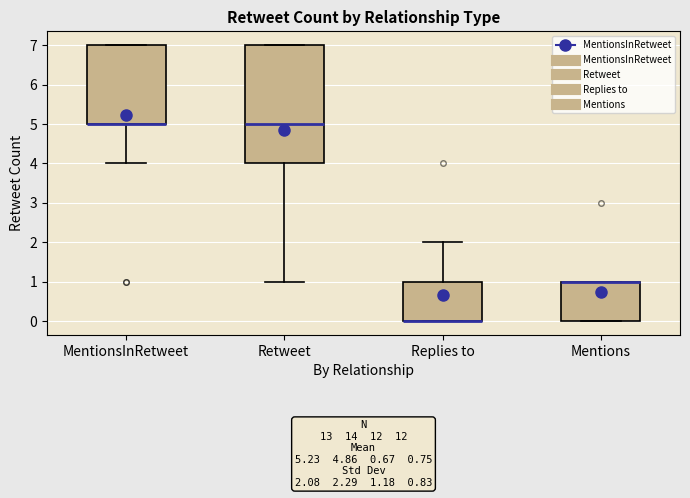

Which box is the tallest, from its lower edge to its upper edge?

Retweet